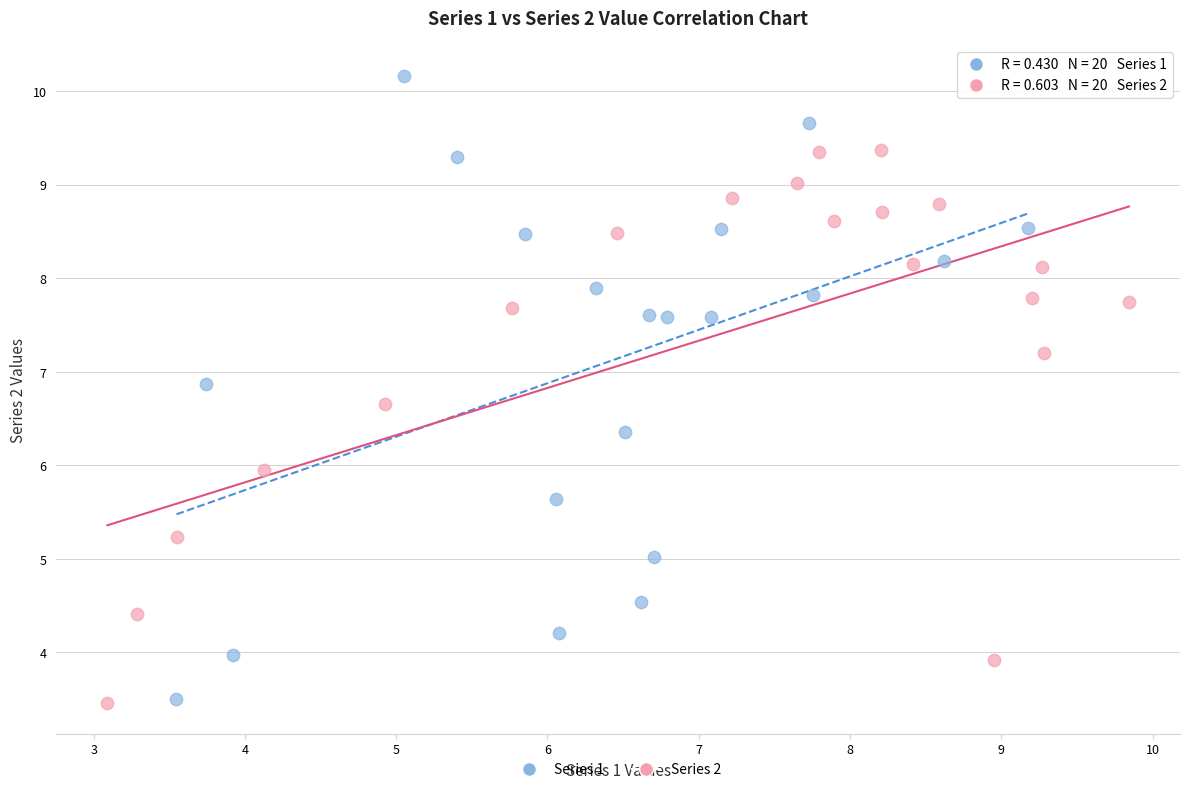

Which series has the widest spread of Y values?

Series 1